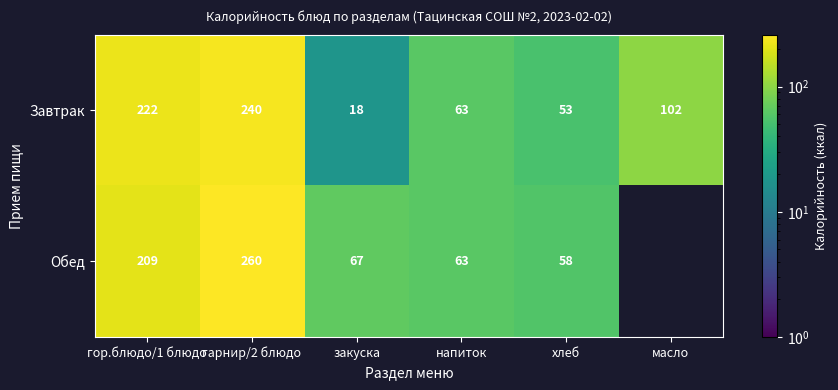

How many series are shown in this chart?

2